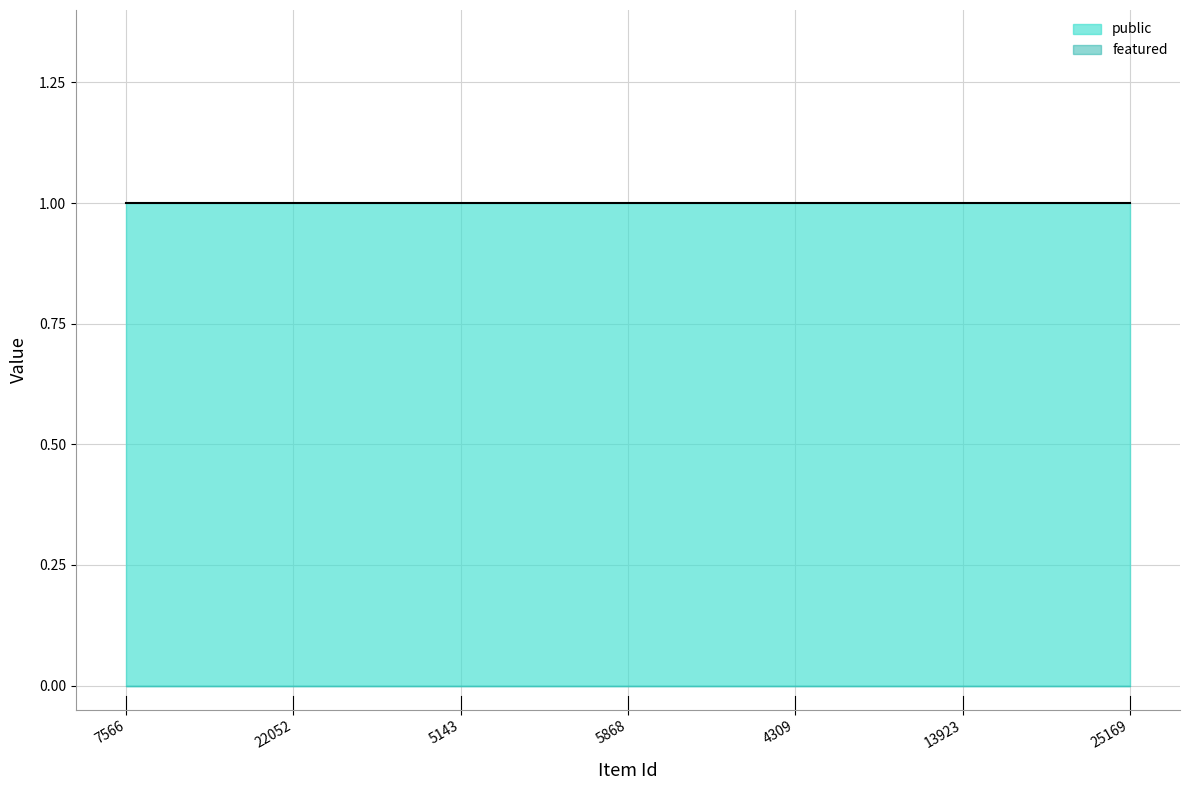

Reading left to right, list all the values displayed in this chart.

public: 1	1	1	1	1	1	1
featured: 0	0	0	0	0	0	0